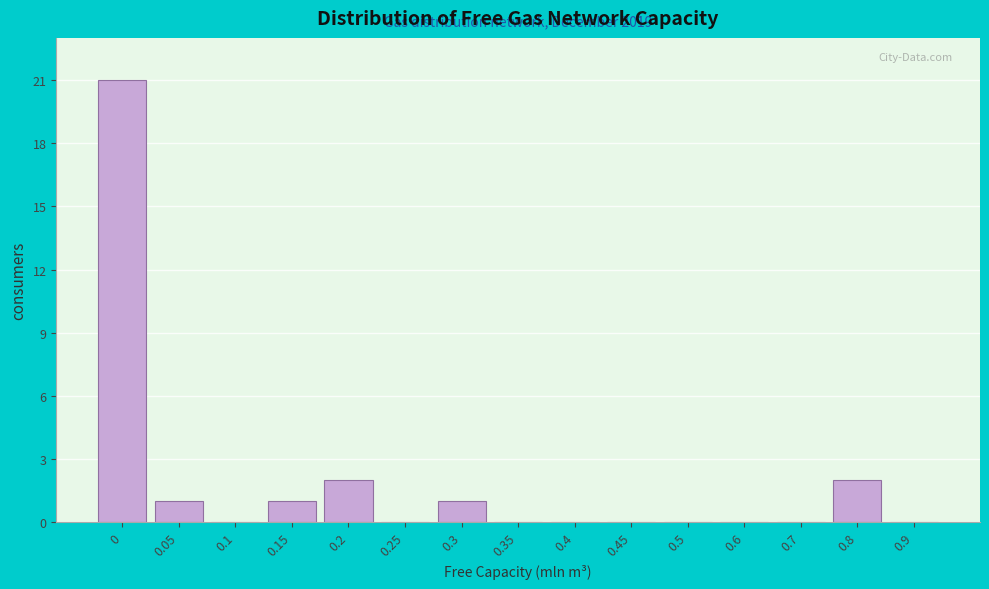

Reading left to right, list all the values displayed in this chart.

0=21	0.05=1	0.1=0	0.15=1	0.2=2	0.25=0	0.3=1	0.35=0	0.4=0	0.45=0	0.5=0	0.6=0	0.7=0	0.8=2	0.9=0